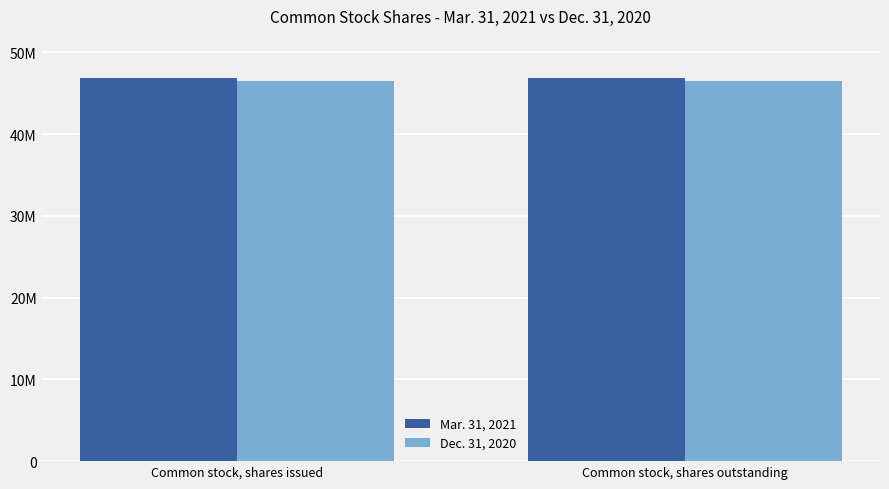

Does the chart contain stacked bars?

No